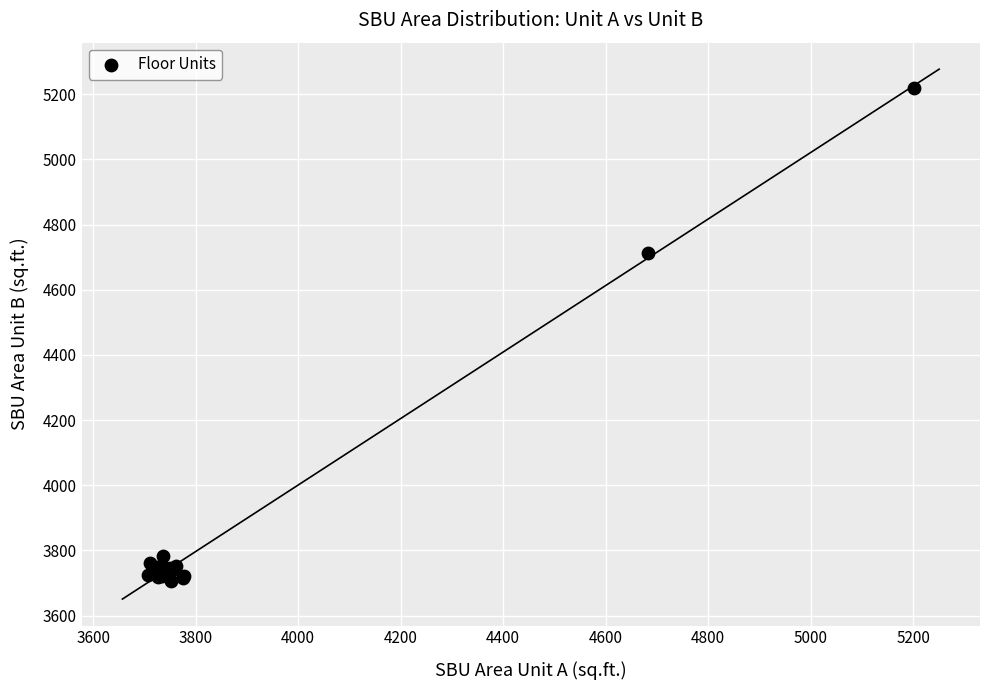

What Y value in the scatter plot is closest to 4462?

4713.8